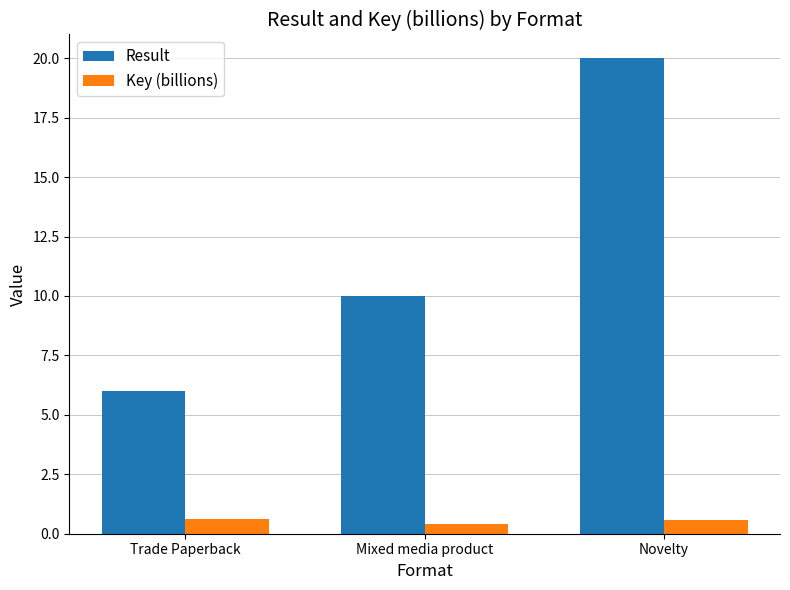

Which series has the largest range (max minus min)?

Result